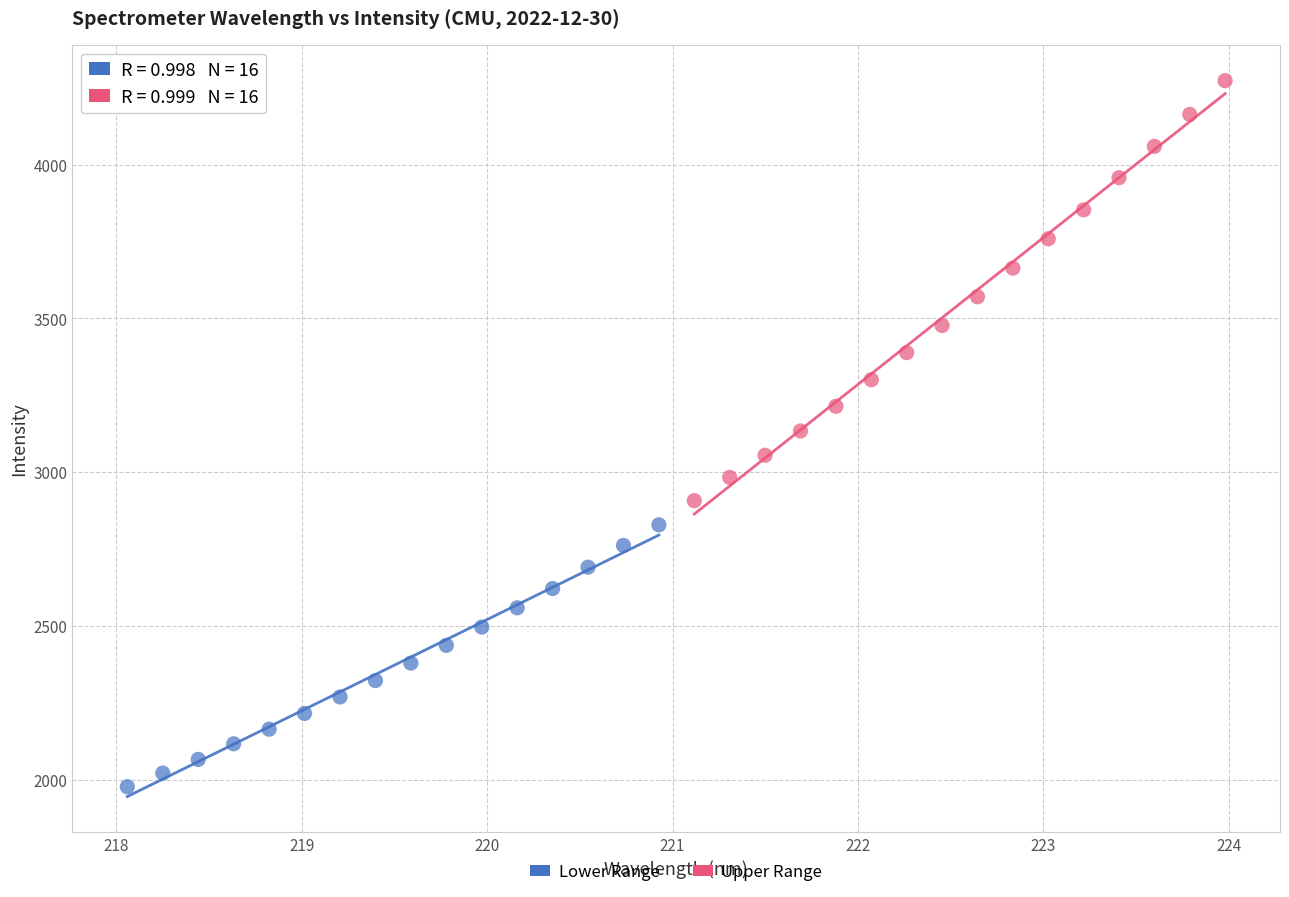

What are all the series names shown in the legend?

Lower Range, Upper Range